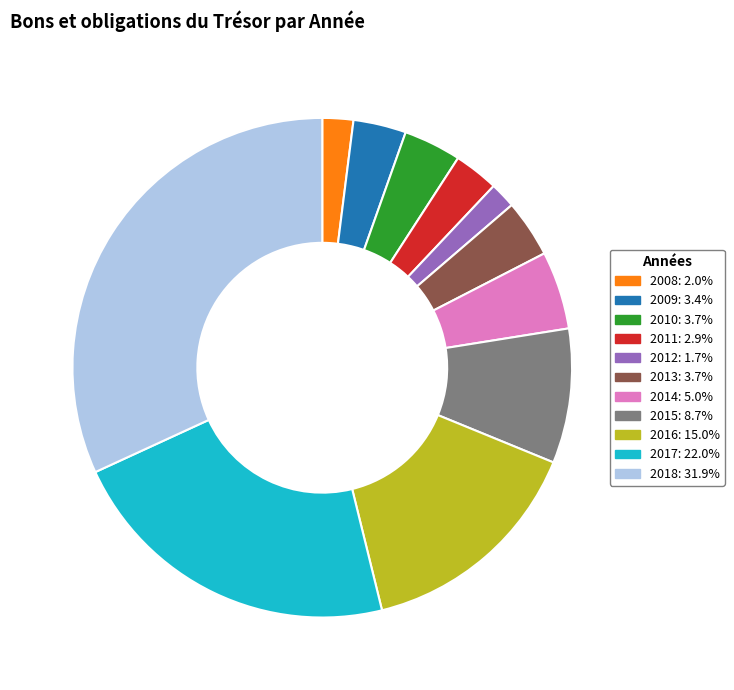

Which category has the biggest portion of the pie?

2018